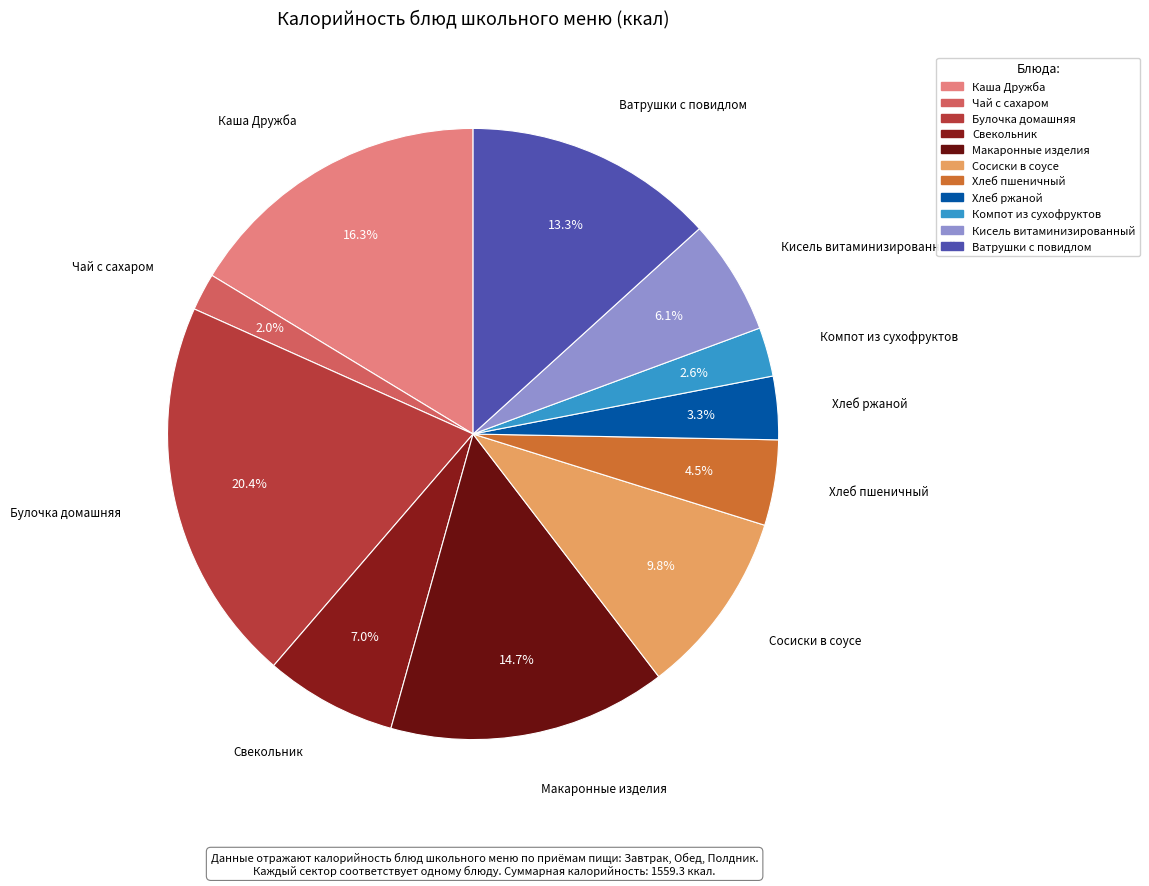

To the nearest percent, what is the average slice percentage?

9%